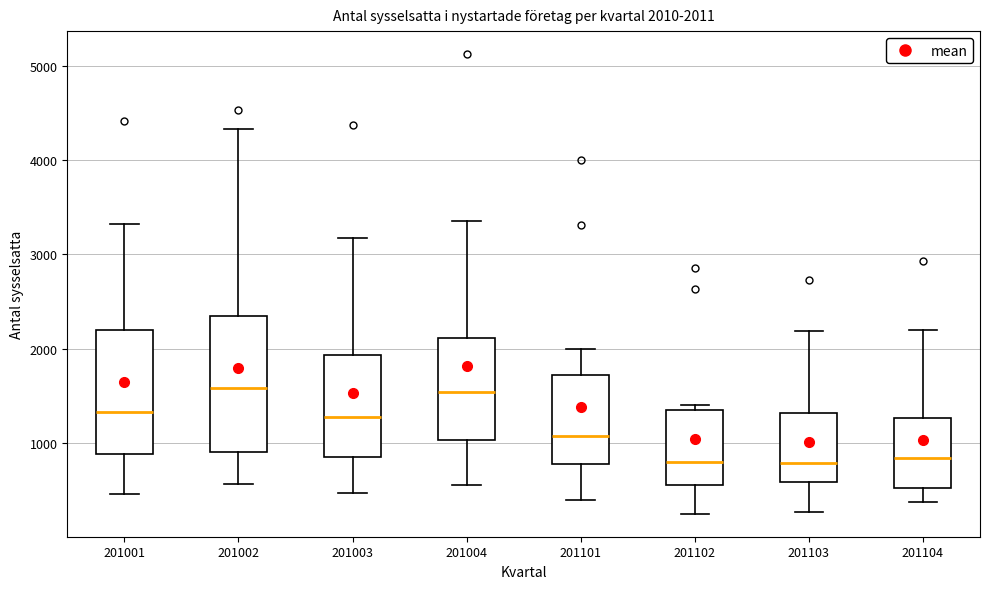

Comparing the boxes themselves (not the whiskers), which one is the tallest?

201002